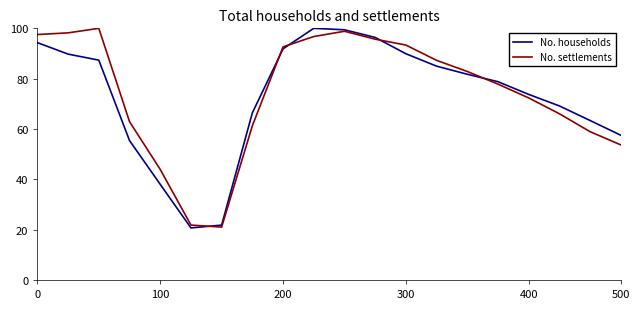

What is the minimum value shown in the chart?

20.7